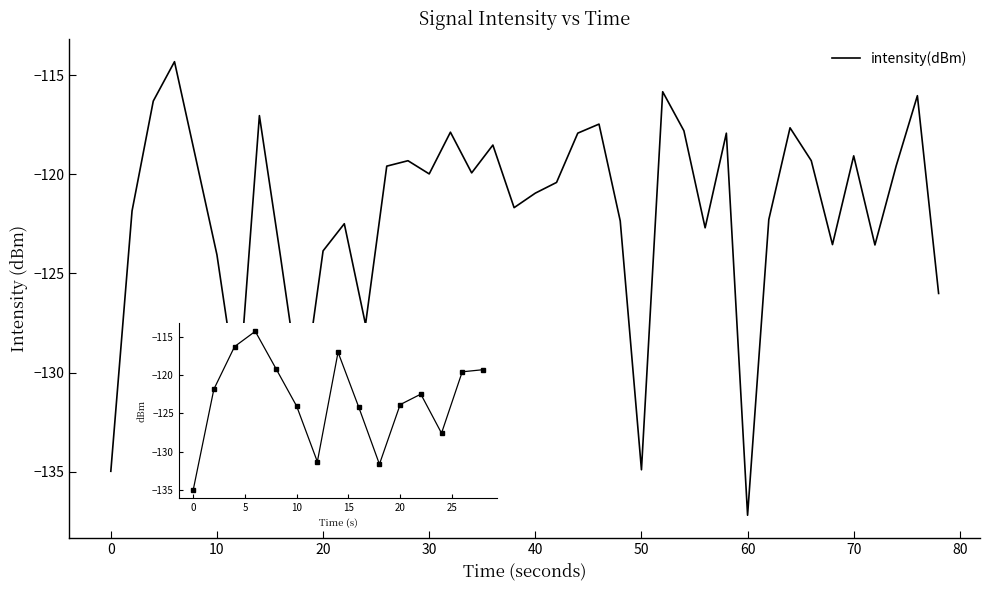

What is the maximum value shown in the chart?

-114.3